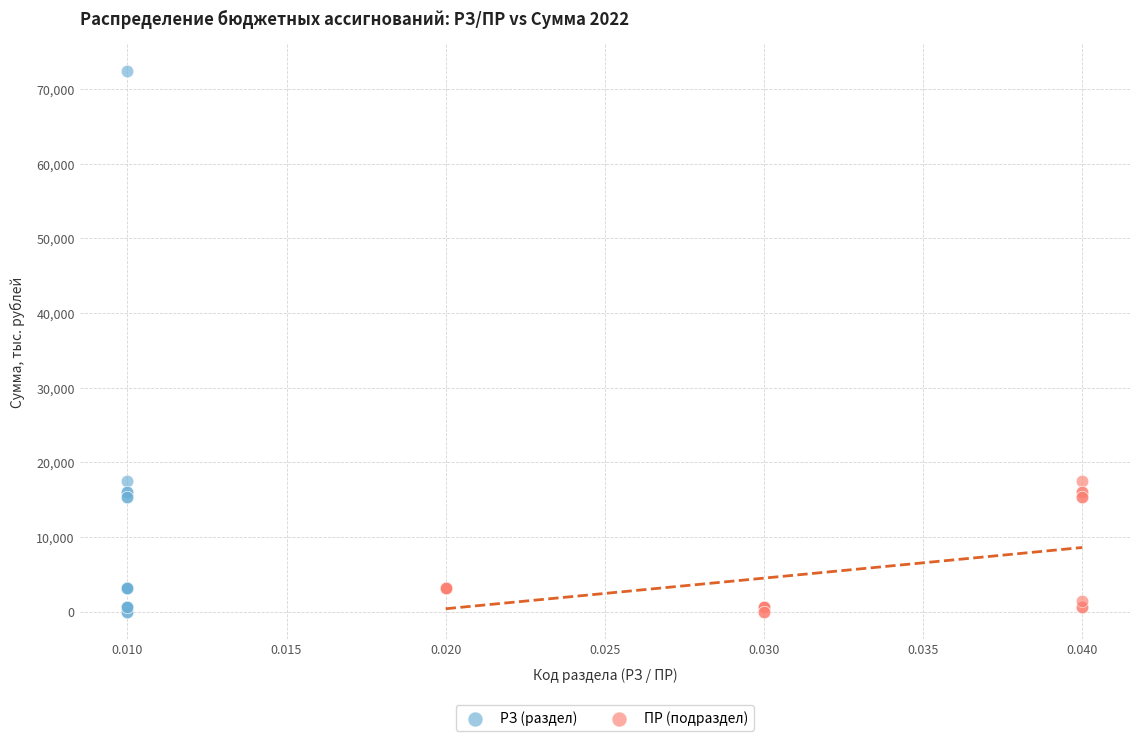

What are all the series names shown in the legend?

РЗ (раздел), ПР (подраздел)